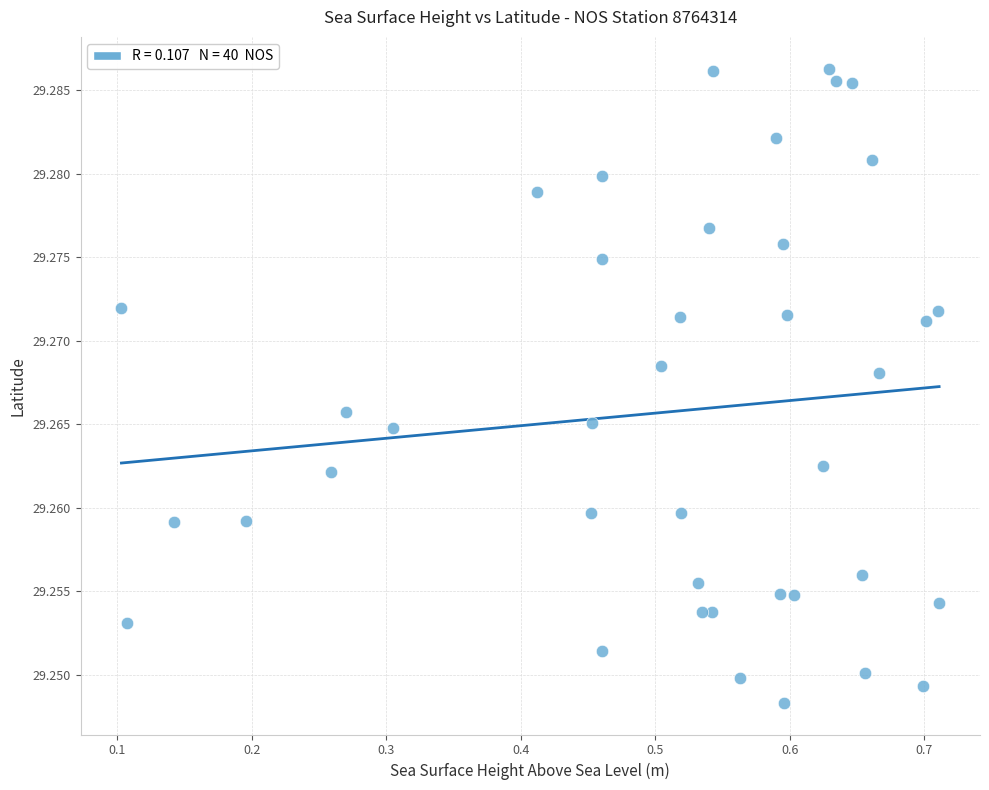

What is the range of X values (max minus min)?

0.6